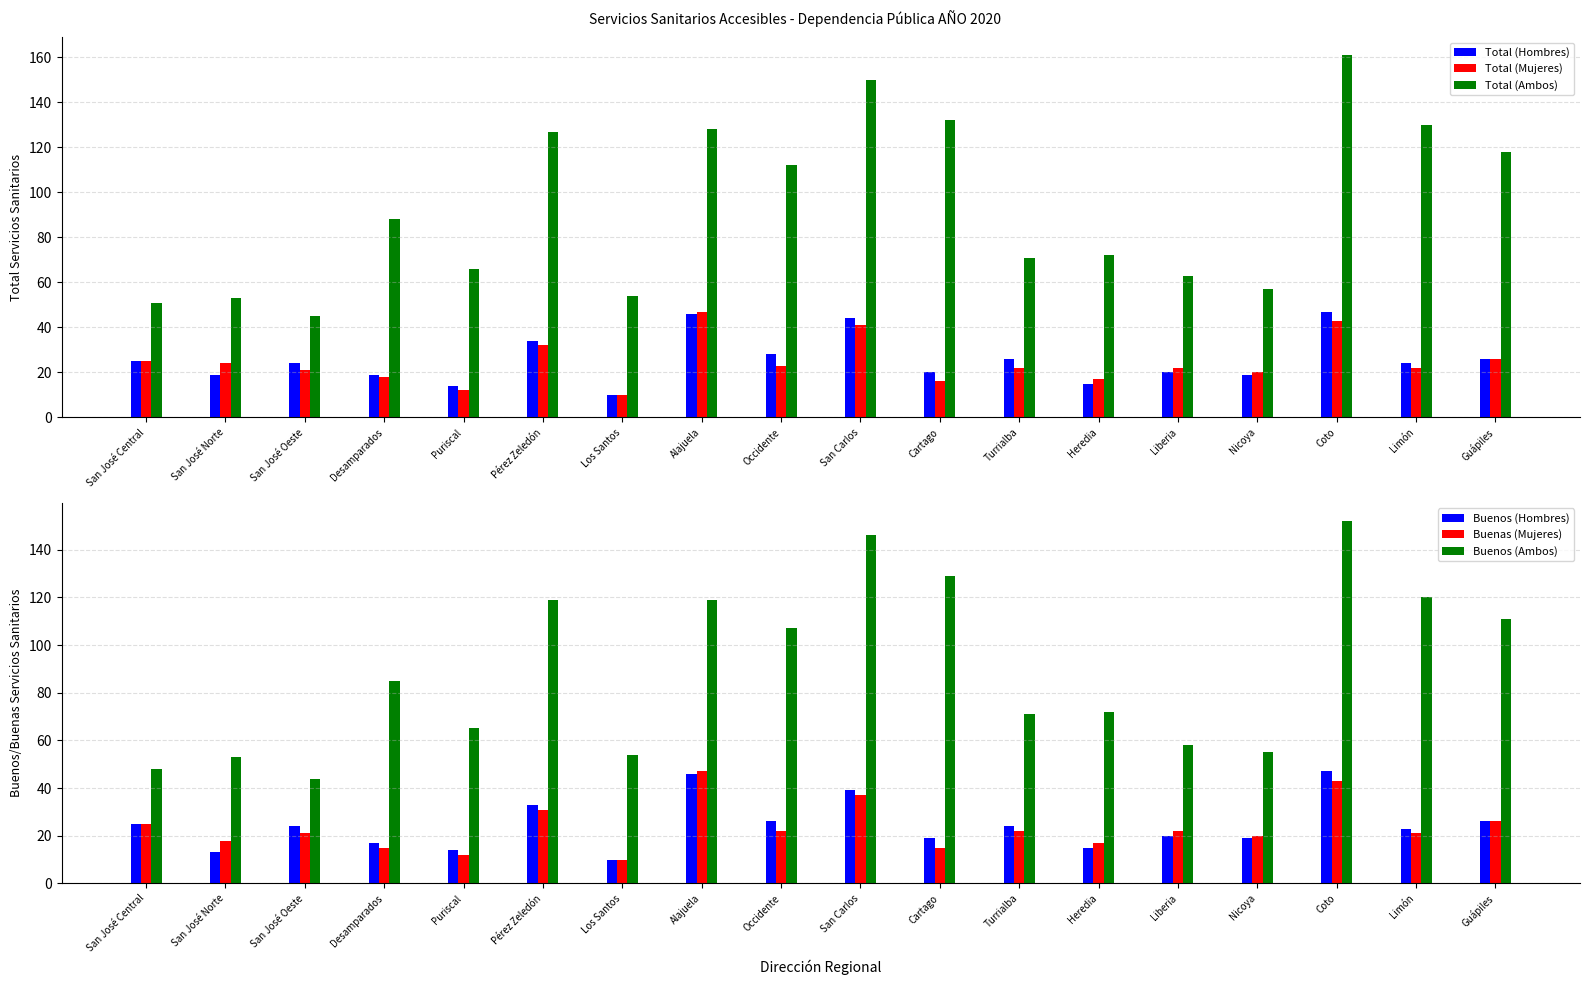

The value of Buenas (Mujeres) at Puriscal is 12. True or false?

True